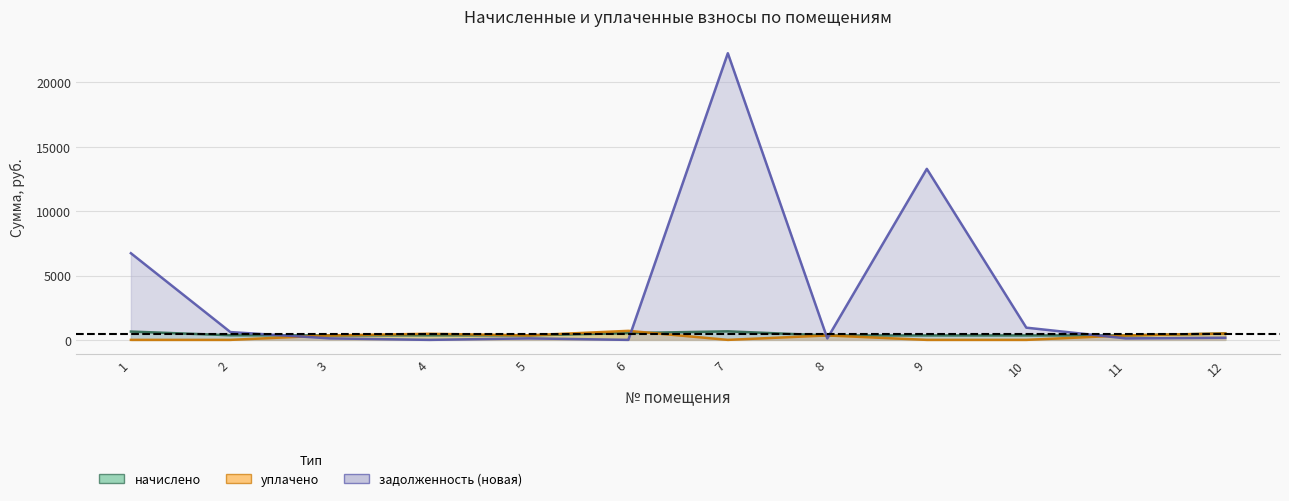

How many values in уплачено are above zero?

7